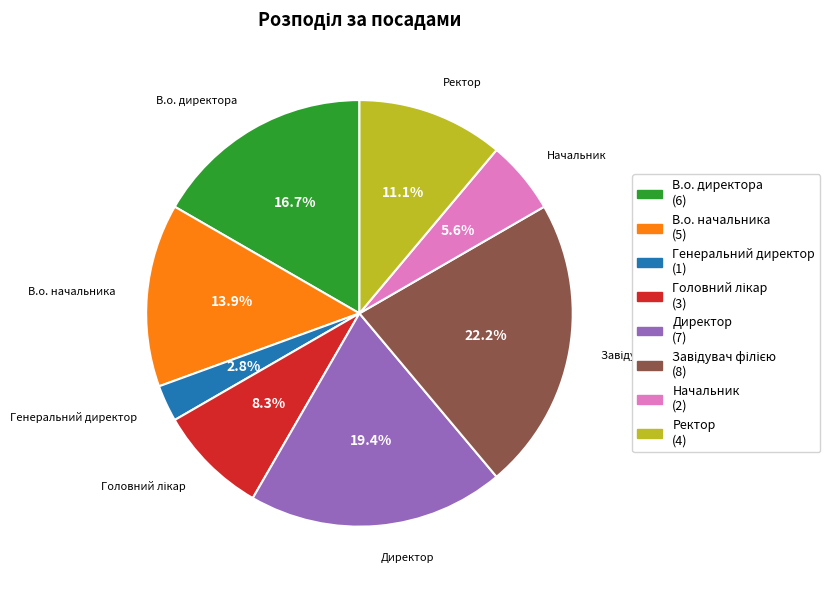

Which category has the smallest portion of the pie?

Генеральний директор